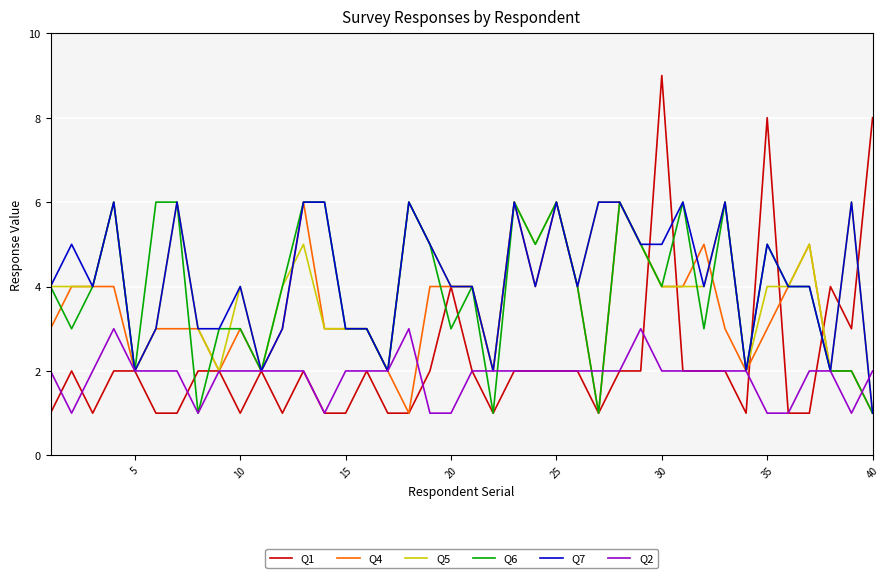

Which series has the widest spread of values?

Q1